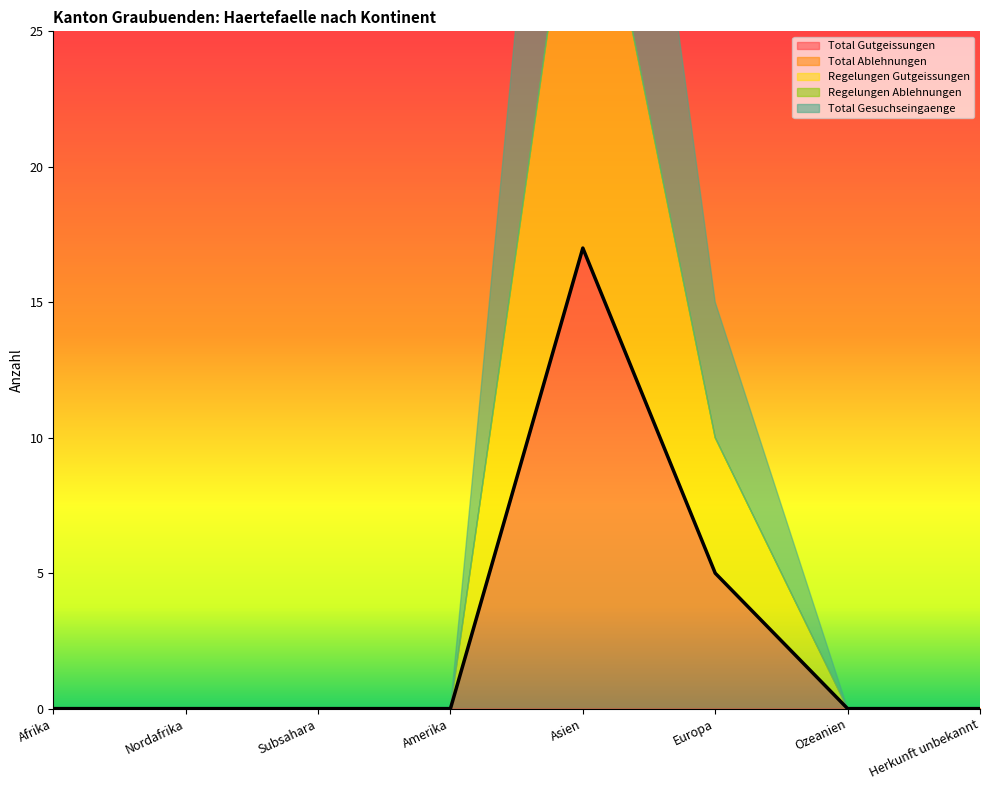

True or false: Regelungen Gutgeissungen and Regelungen Ablehnungen intersect in this chart.

False